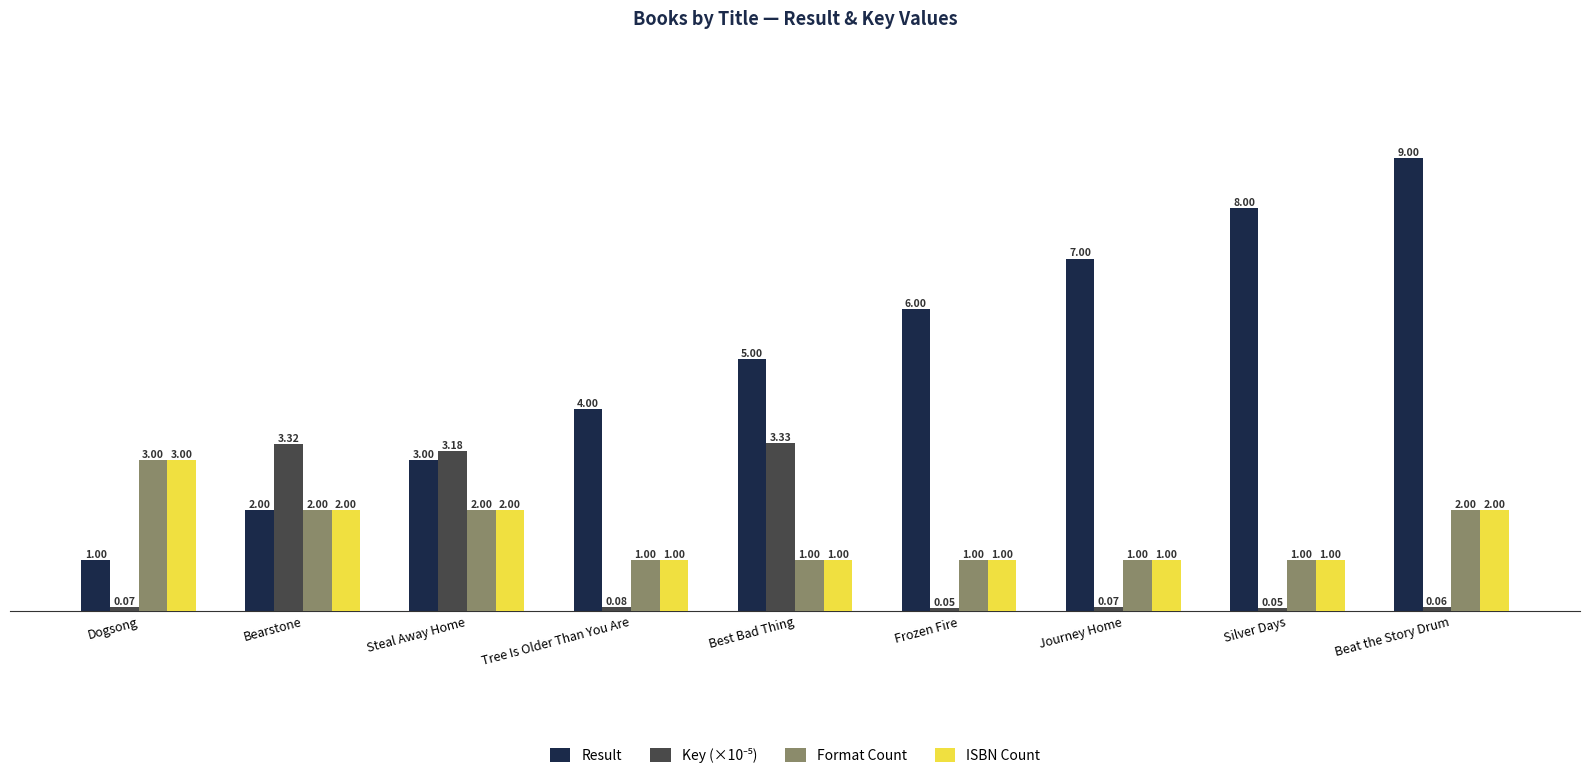

How many bars are there in each group?

4